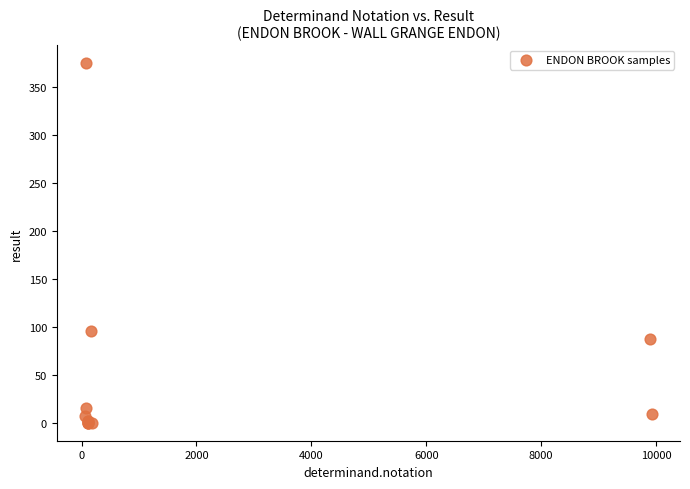

What Y value in the scatter plot is closest to 187?

96.0